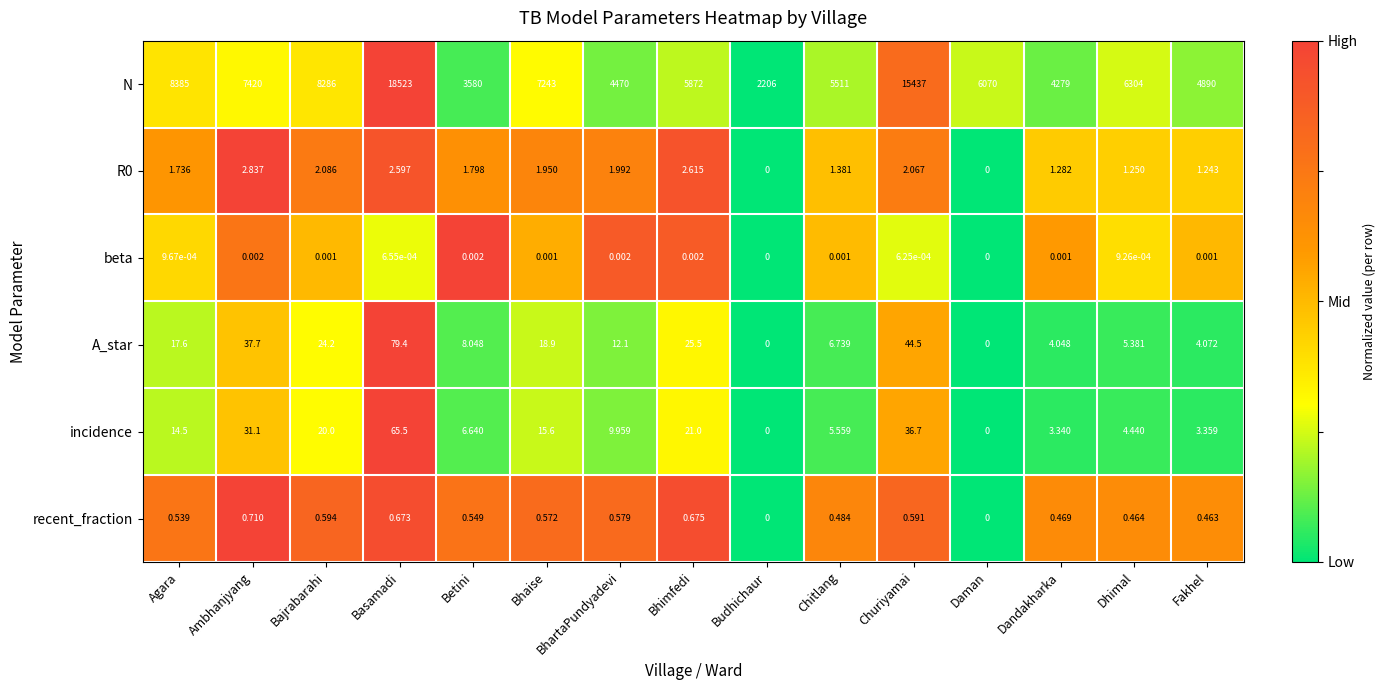

Which series has the largest total across all categories?

N